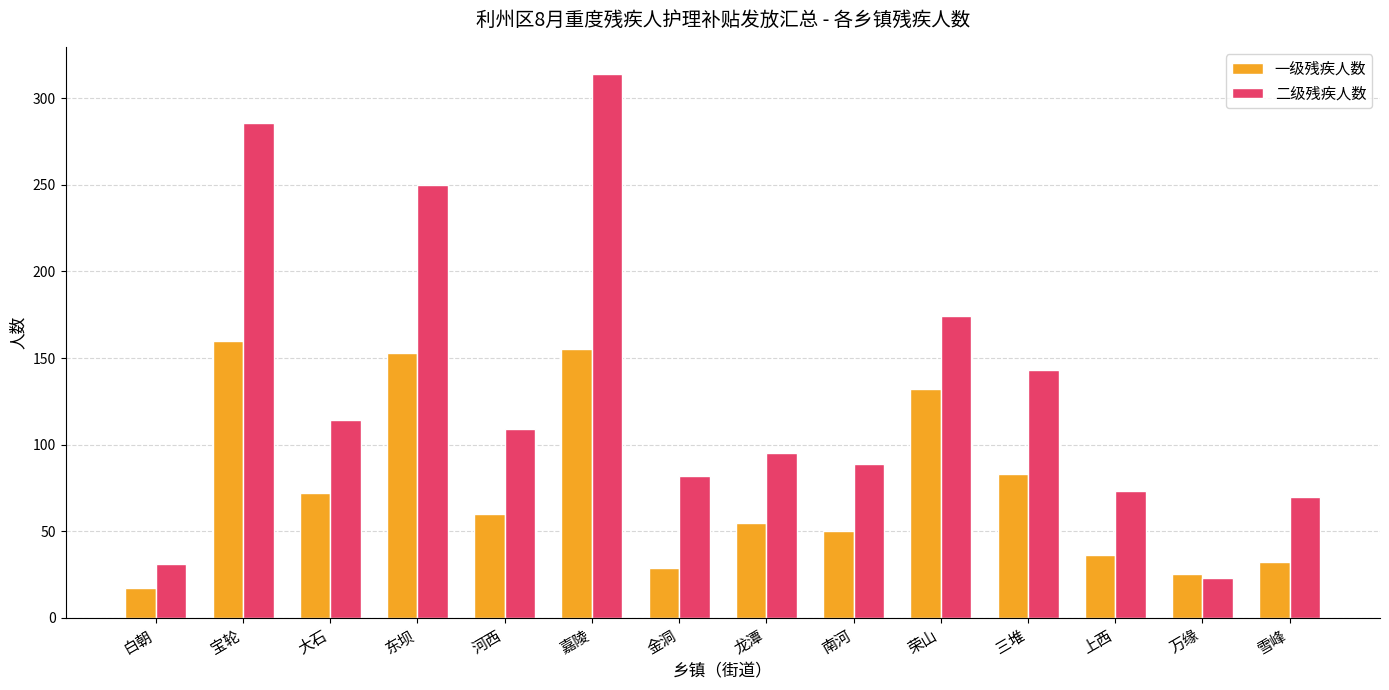

Reading right to left, what are all the values shown in this chart?

一级残疾人数: 32	25	36	83	132	50	55	29	155	60	153	72	160	17
二级残疾人数: 70	23	73	143	174	89	95	82	314	109	250	114	286	31